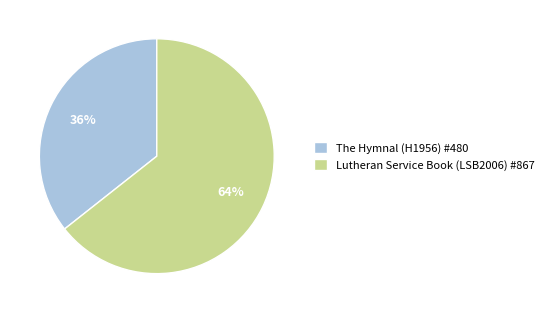

The The Hymnal (H1956) #480 slice represents 36% of the pie. True or false?

True